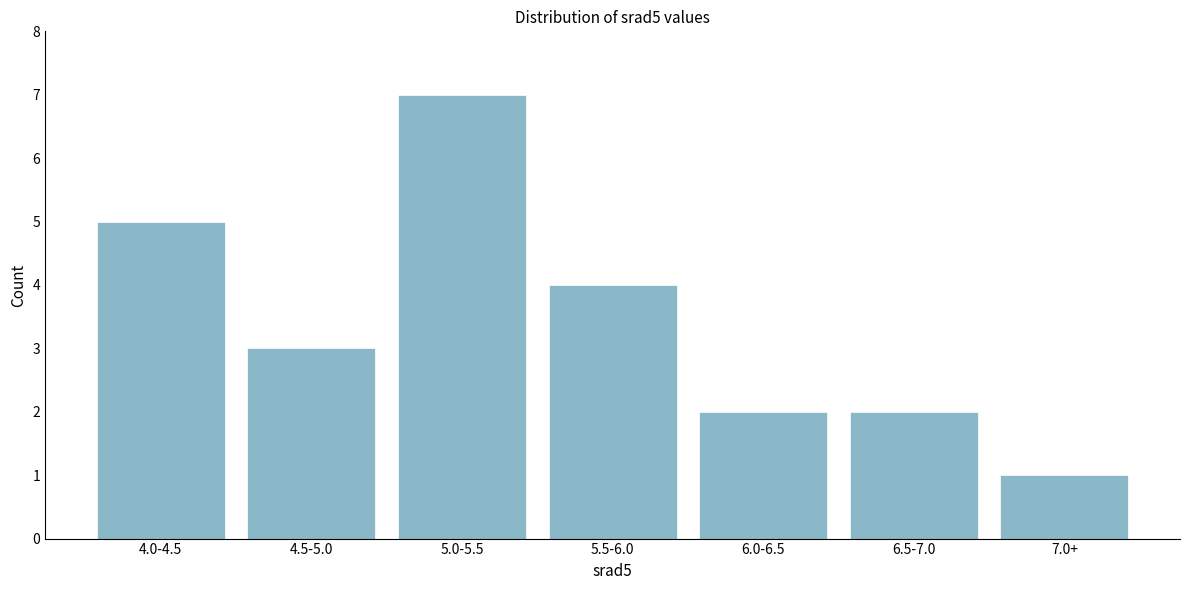

Reading left to right, list all the values displayed in this chart.

4.0-4.5=5	4.5-5.0=3	5.0-5.5=7	5.5-6.0=4	6.0-6.5=2	6.5-7.0=2	7.0+=1